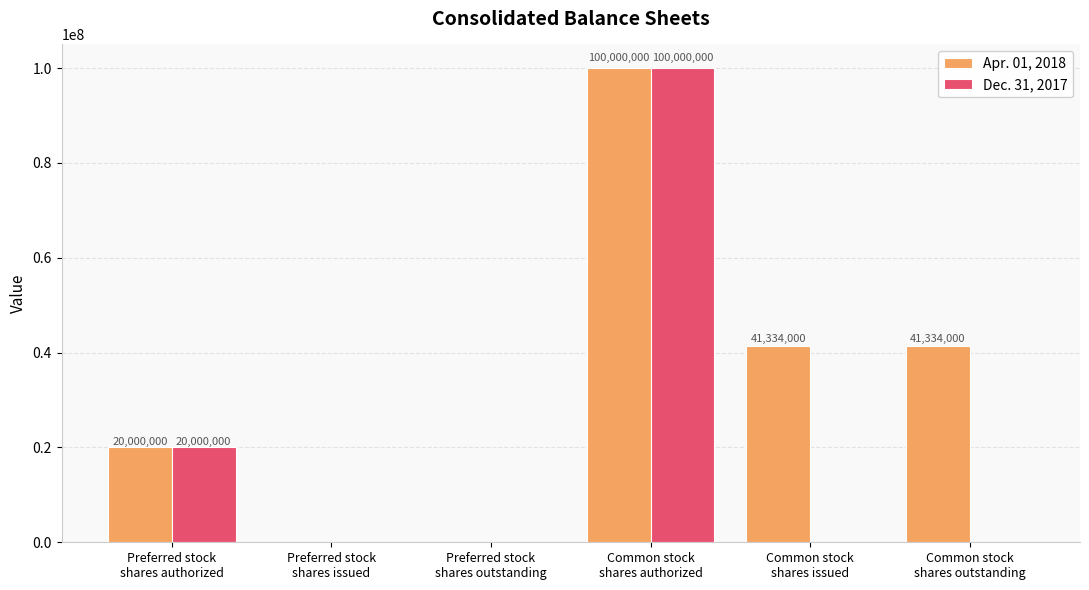

Which series has the largest total across all categories?

Apr. 01, 2018